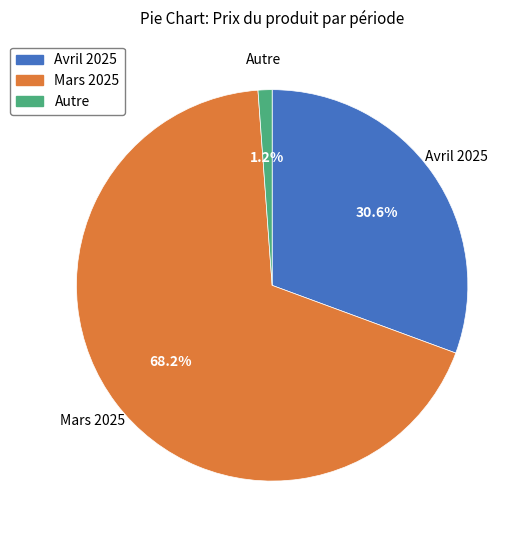

Is there a majority slice in this chart?

Yes